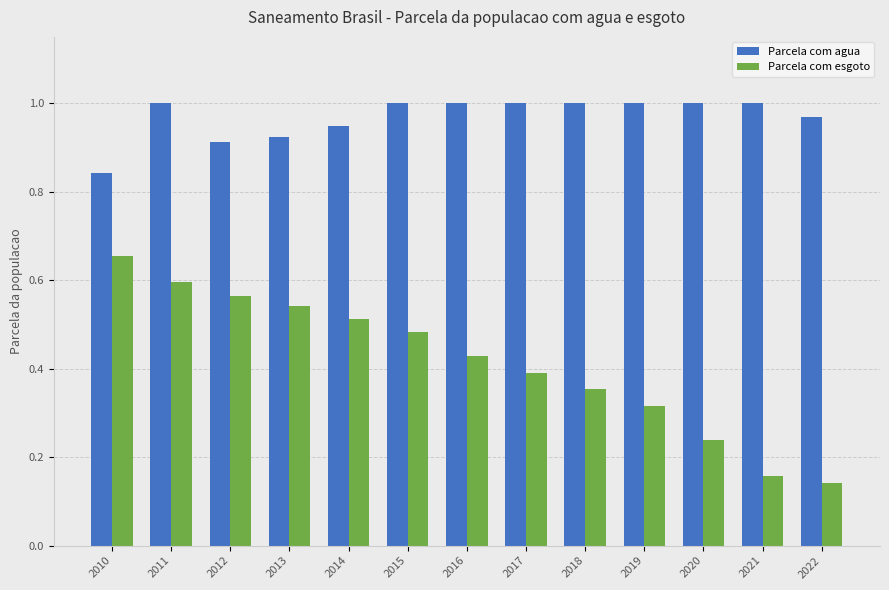

The Parcela com agua series shows 1.0 at 2020. True or false?

True